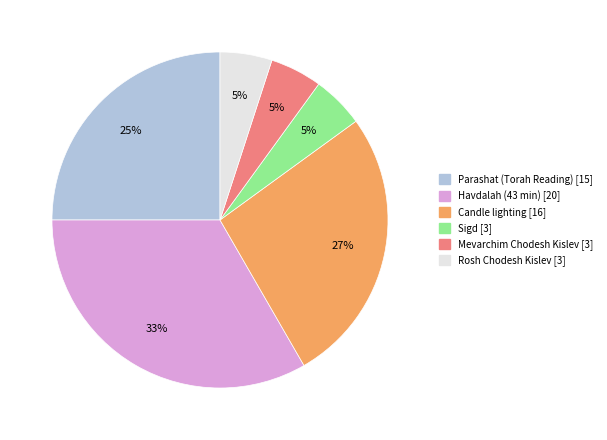

To the nearest percent, what is the average slice percentage?

17%